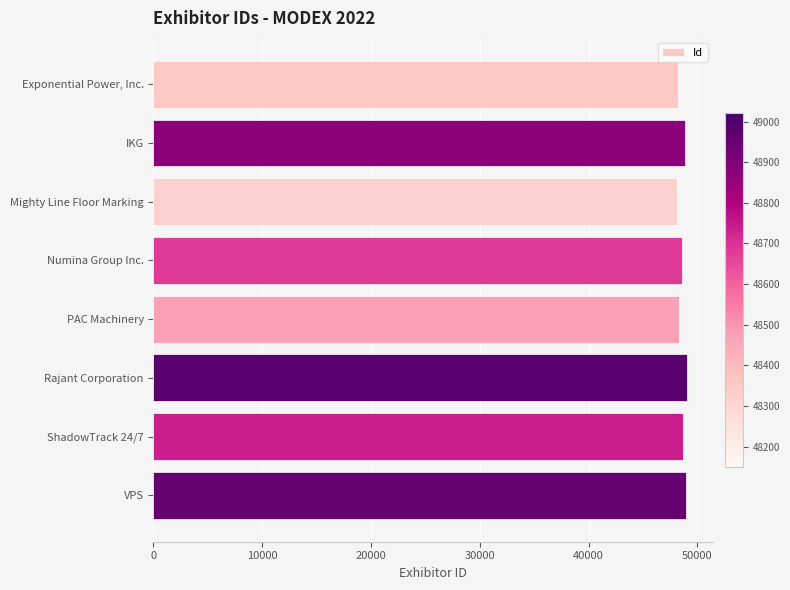

What is the greatest value displayed?

49021